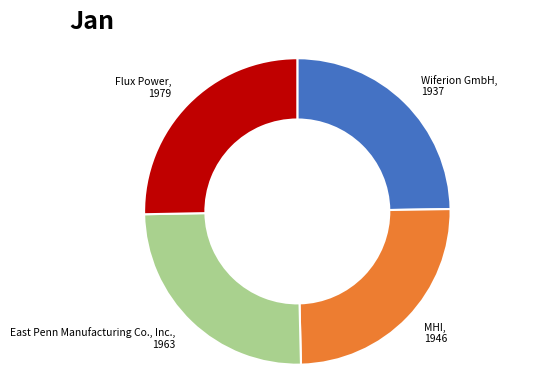

Does any single category account for the majority?

No